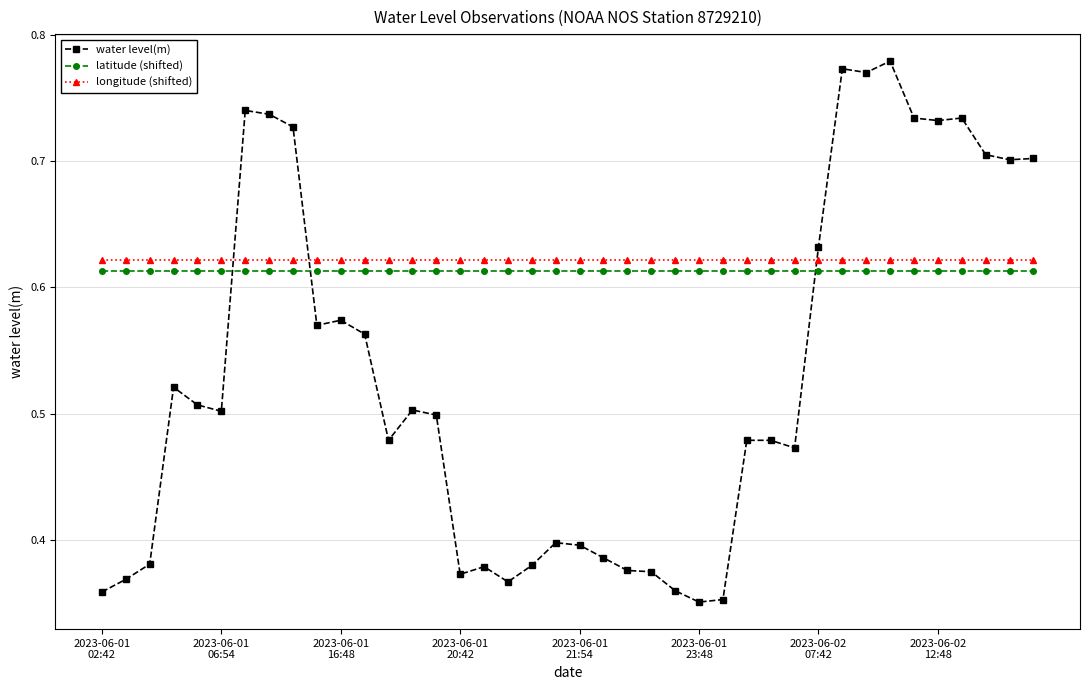

Count the water level(m) values in the range 0 to 1.

40